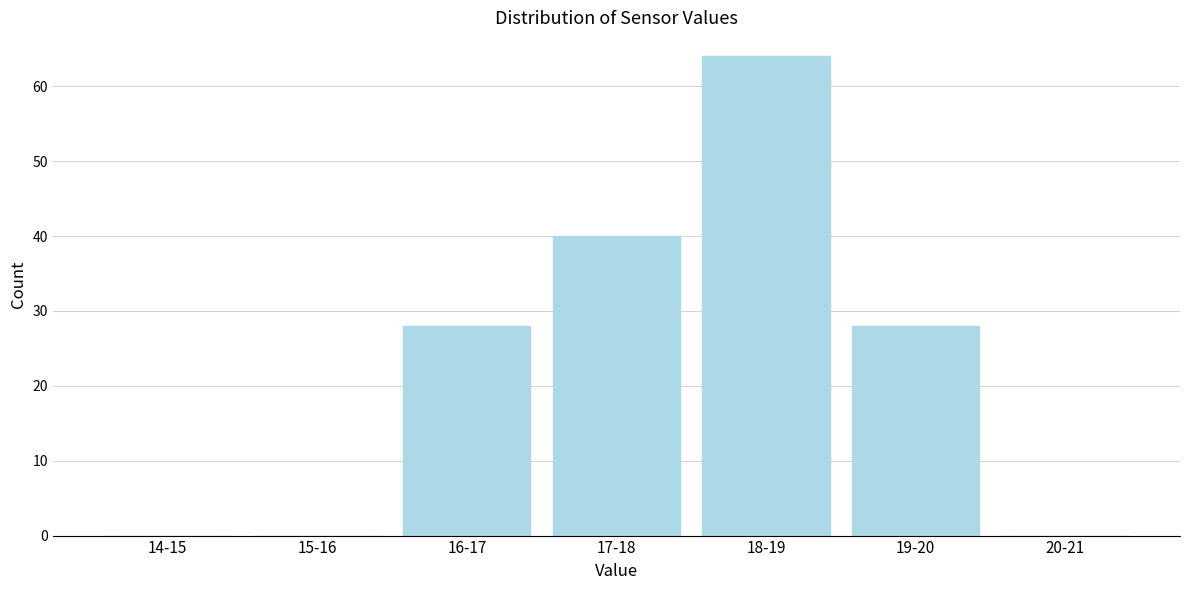

Reading left to right, what are all the values shown in this chart?

14-15=0	15-16=0	16-17=28	17-18=40	18-19=64	19-20=28	20-21=0